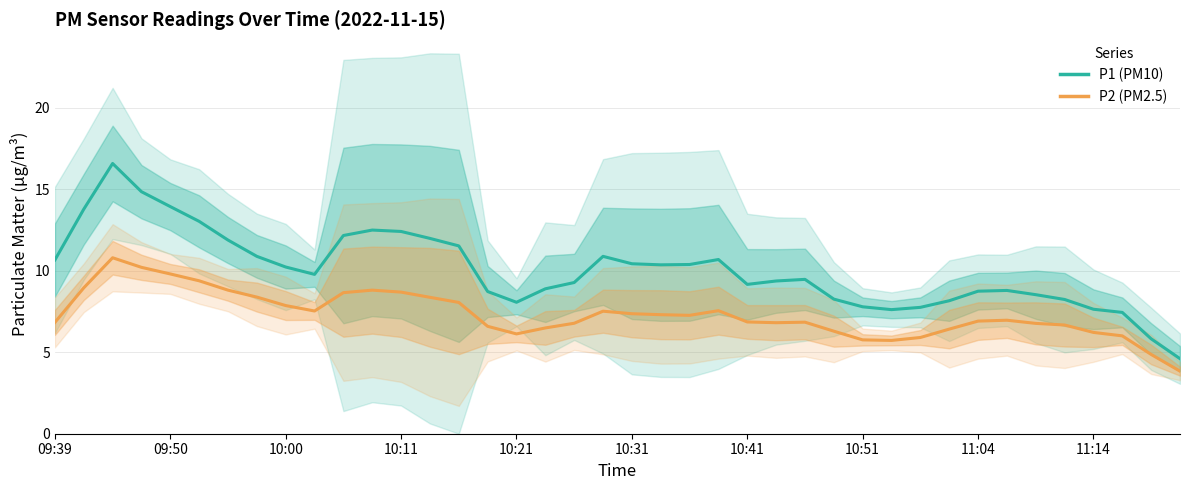

True or false: P1 and P2 intersect in this chart.

False